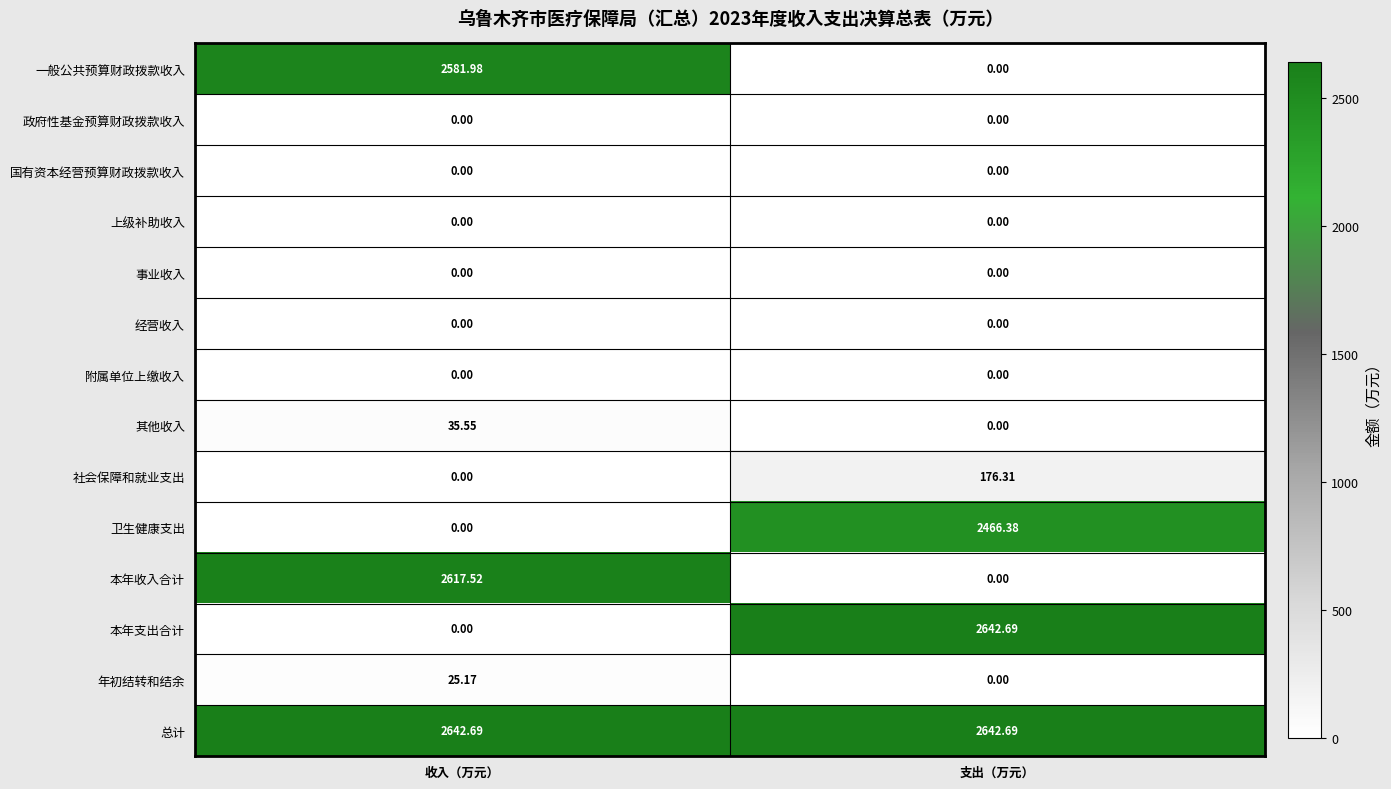

List the labels in order of 社会保障和就业支出 value, largest first.

支出（万元）, 收入（万元）